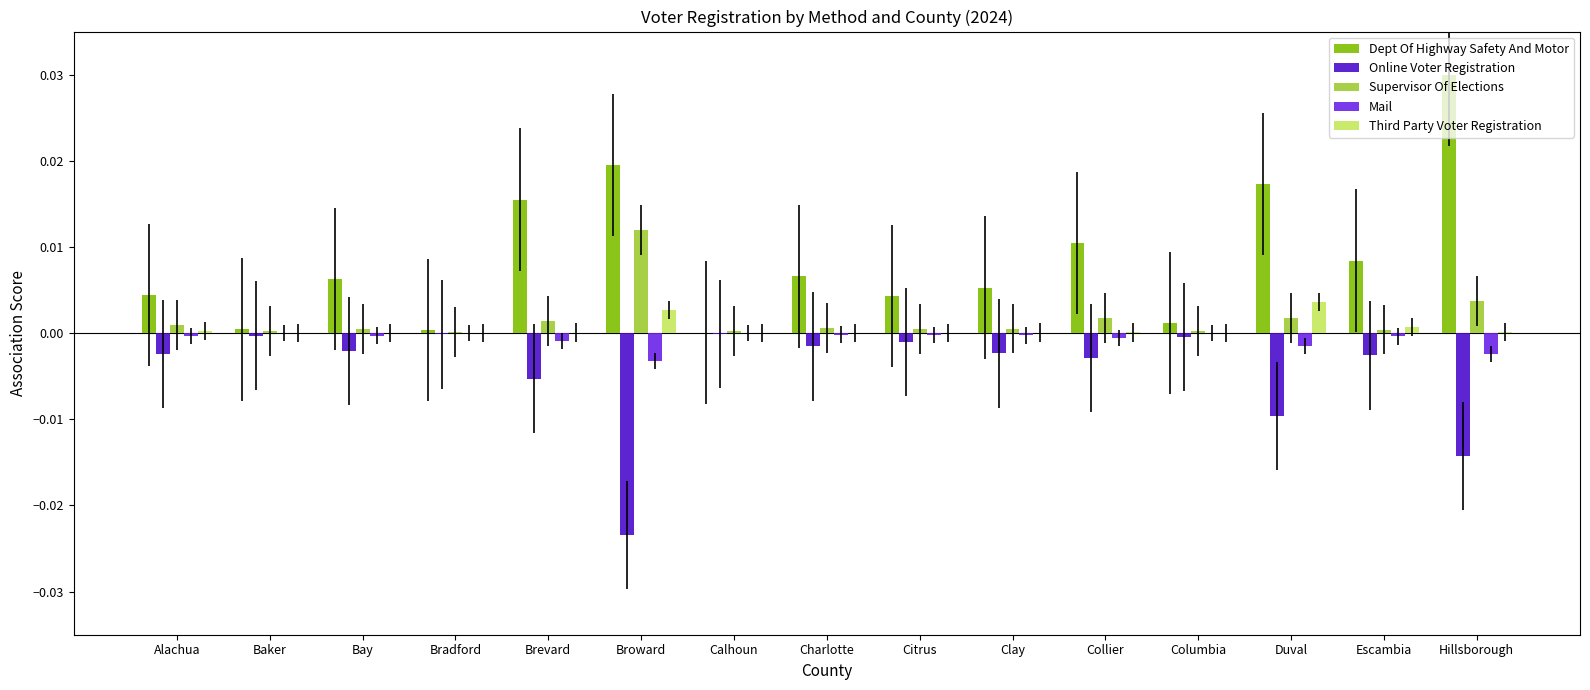

True or false: Mail has a value of 0.0 at Baker.

True